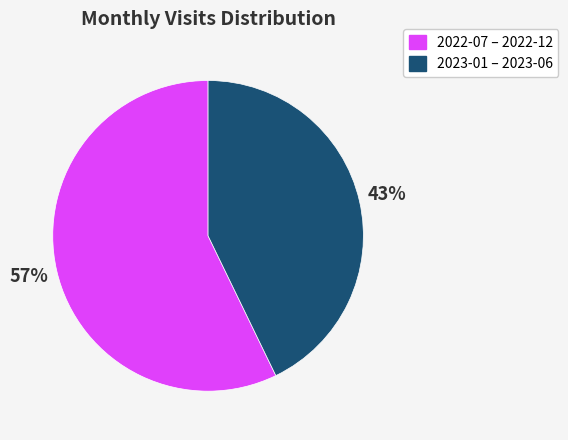

Which category has the smallest portion of the pie?

2023-01 – 2023-06